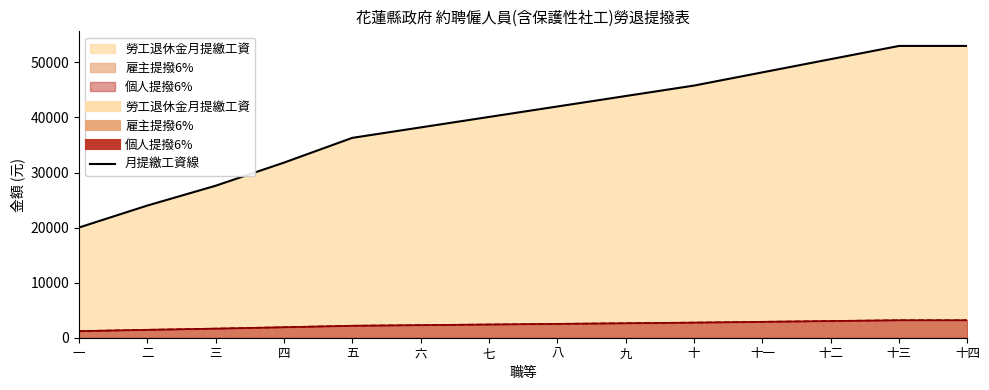

What is the difference between the 勞工退休金月提繳工資 values at 八 and 十二?

8600.0